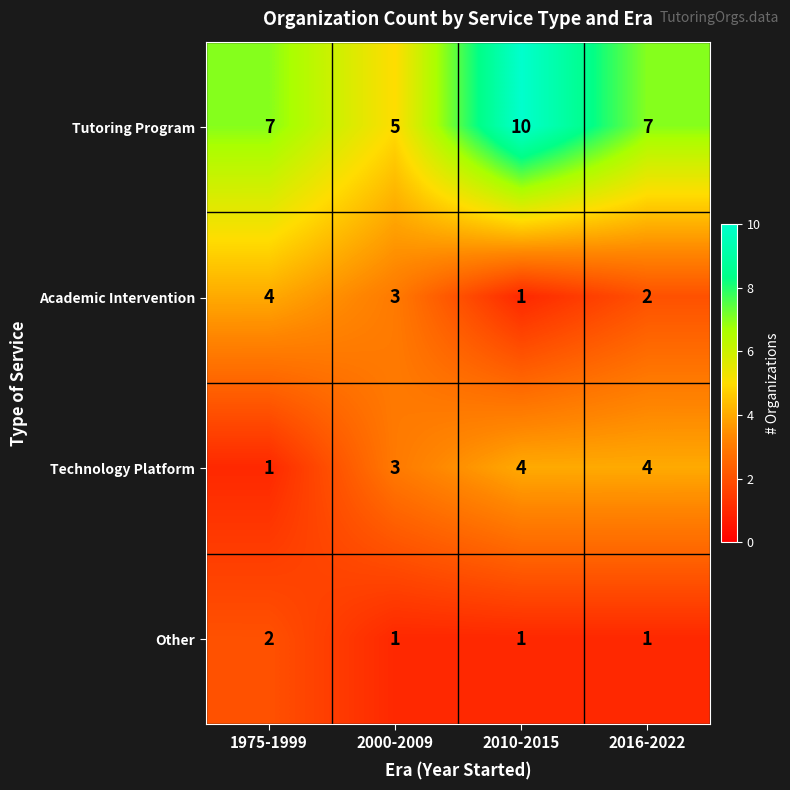

How many data points does each series have?

4